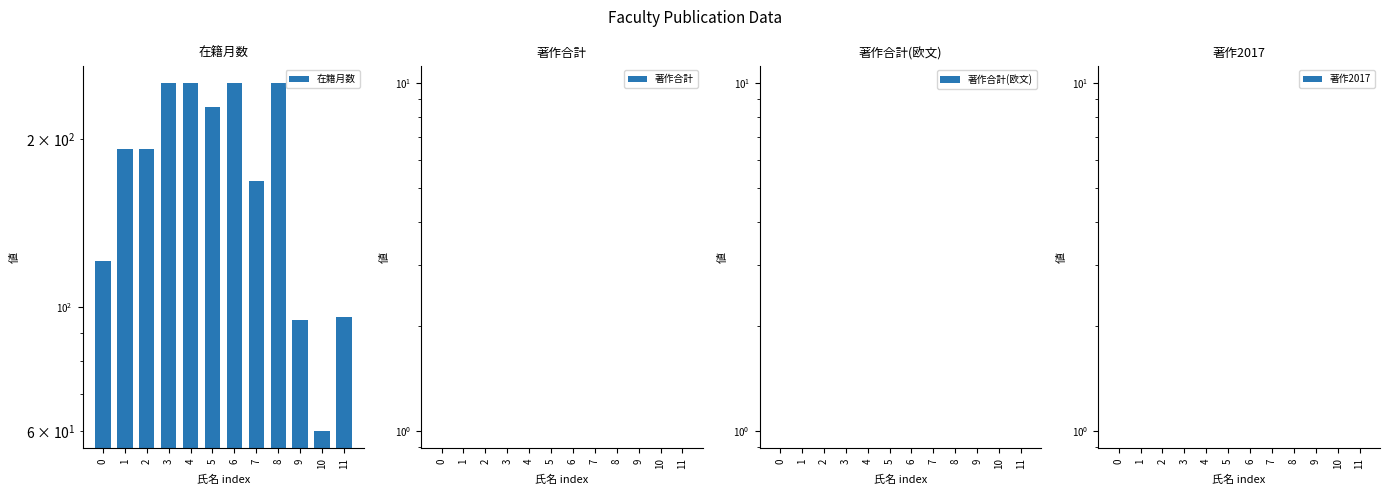

Which series has the widest spread of values?

在籍月数